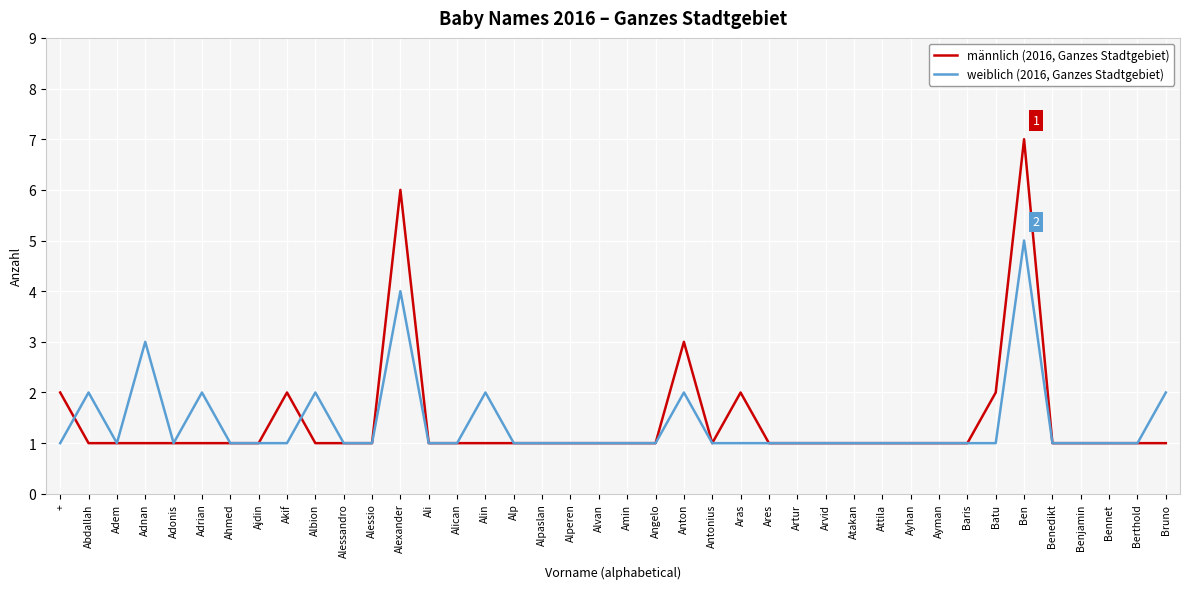

At which category is the sum across all series the highest?

Ben